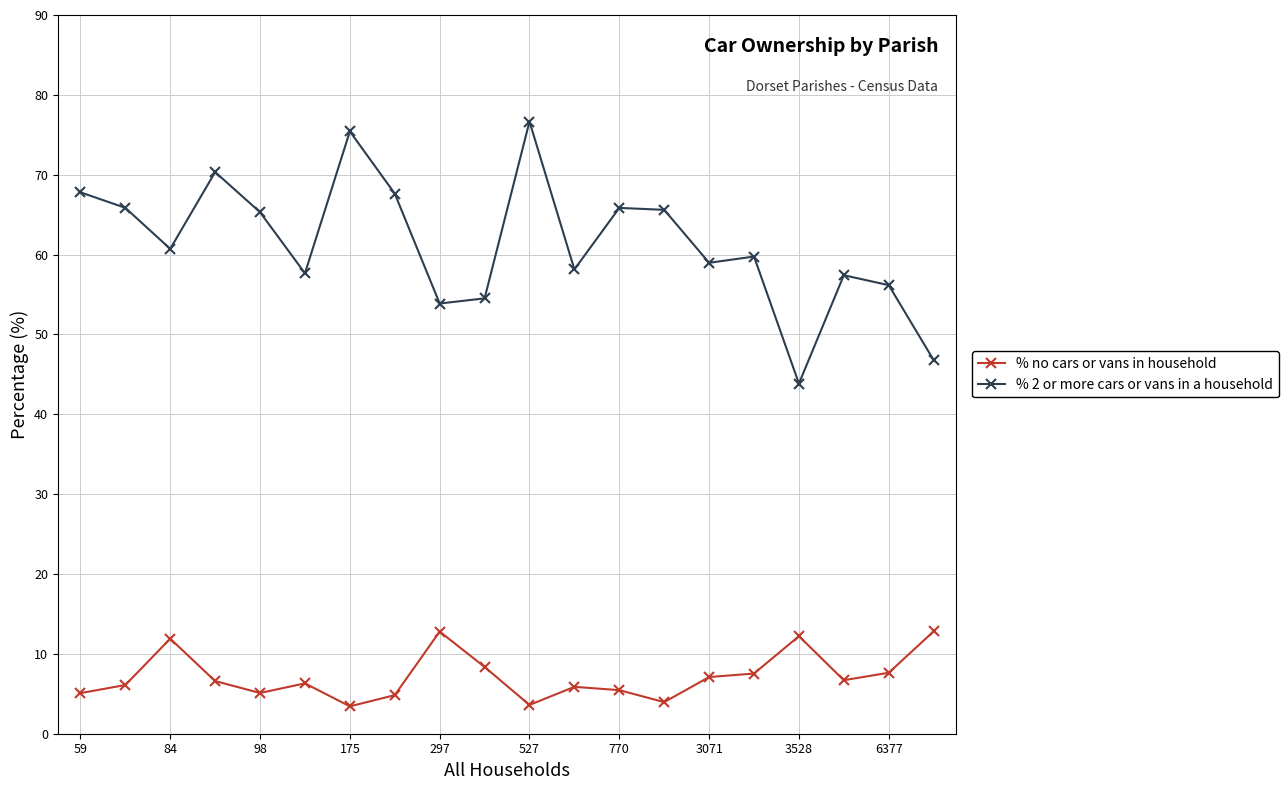

Does the chart have visible grid lines?

Yes